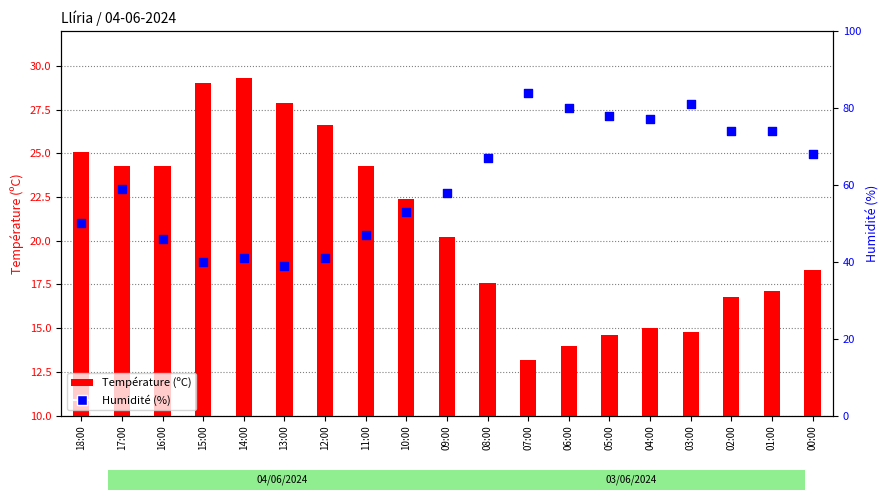

At how many categories does at least one series exceed 31?

19